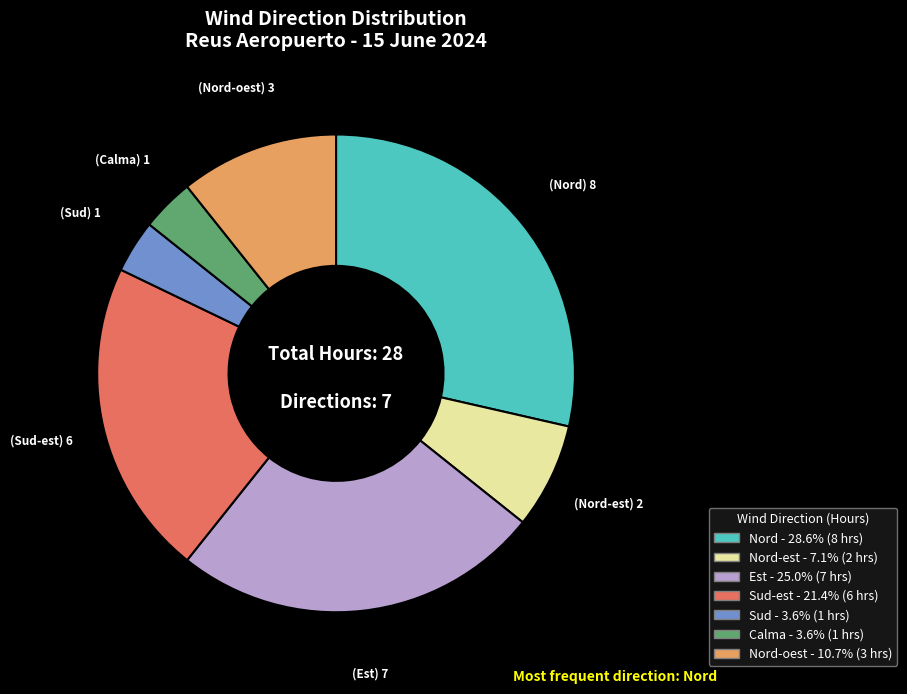

How many slices are in this pie chart?

7